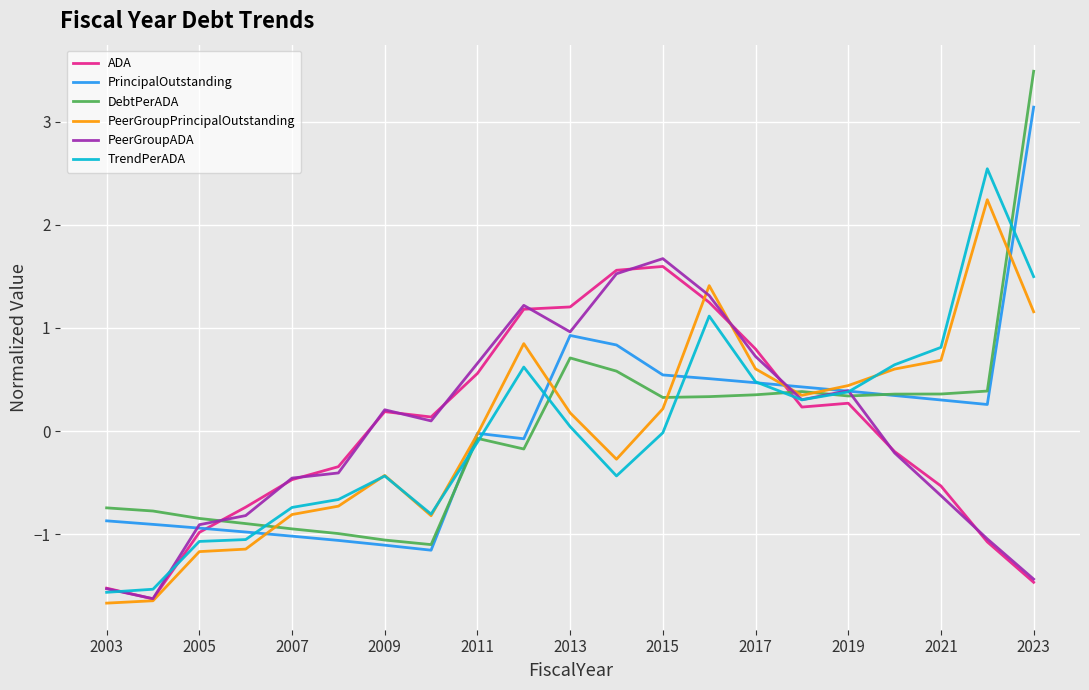

What is the highest value of the PeerGroupADA series?

1.7